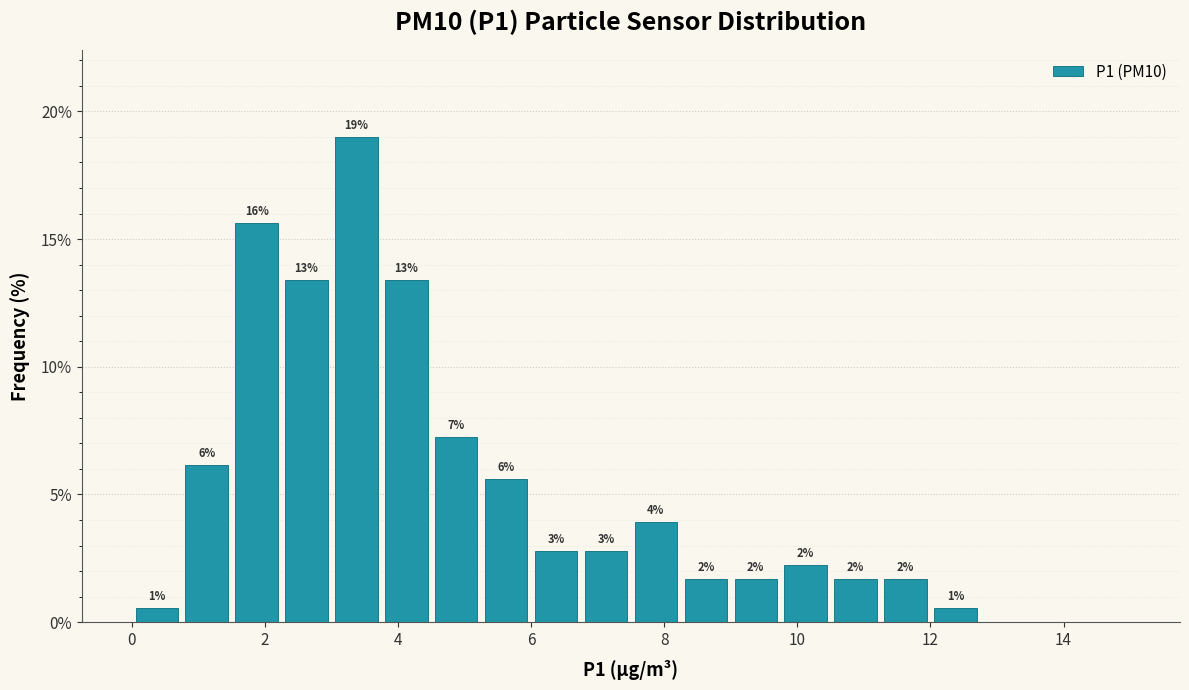

Read against the x-axis, roughly where is the centre of the tallest bar?

3.4